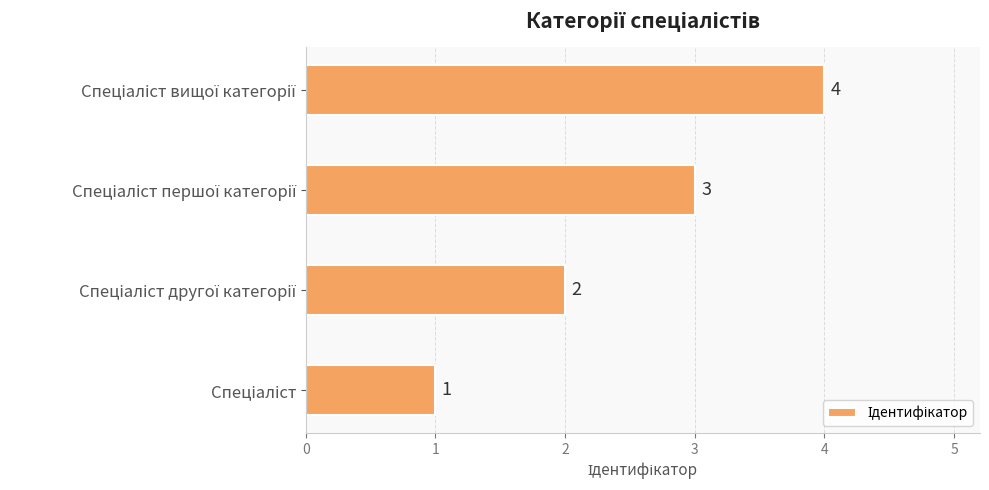

What is the sum of all values?

10